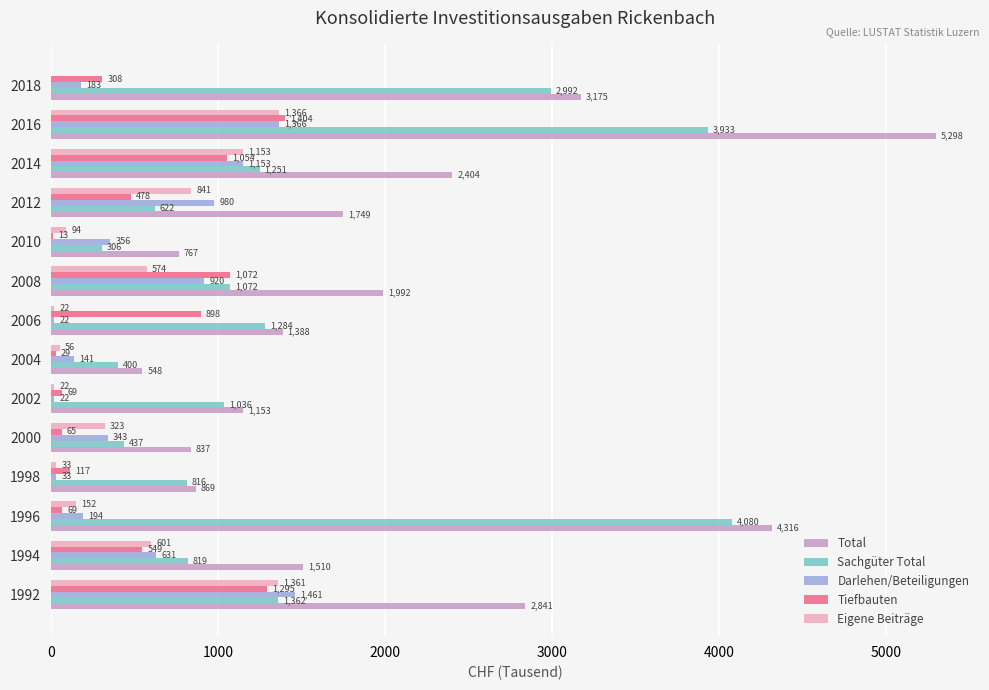

What value does the Eigene Beiträge series have at 2008?

574